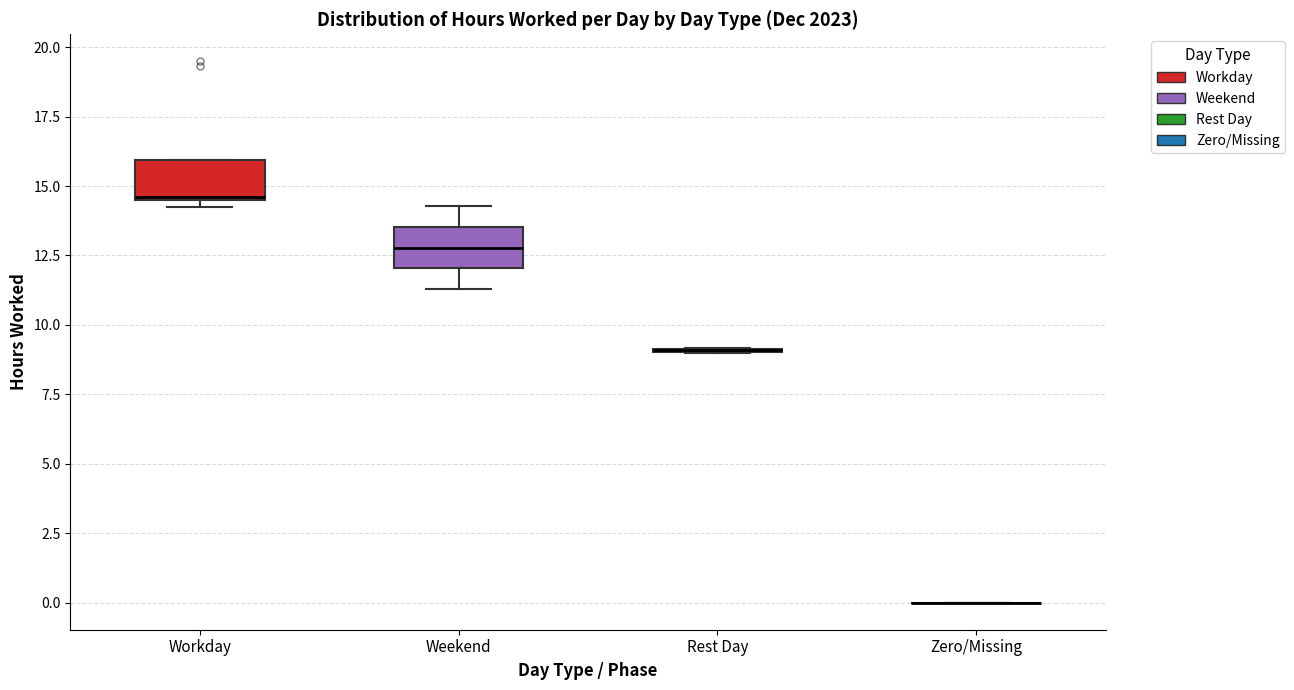

Reading left to right, transcribe this box plot: for each box, give where its median line is, the range the box spans, and where its two whiskers end, as read against the y-axis. The values are not printed on the chart, so give them approximately, as read against the axis.

Workday: median 14.5, box 14.5 to 16.0, whiskers 14.0 to 16.0
Weekend: median 13.0, box 12.0 to 13.5, whiskers 11.5 to 14.5
Rest Day: box collapsed to a line at 9.0, whiskers 9.0 to 9.0
Zero/Missing: box collapsed to a line at 0.0, whiskers 0.0 to 0.0